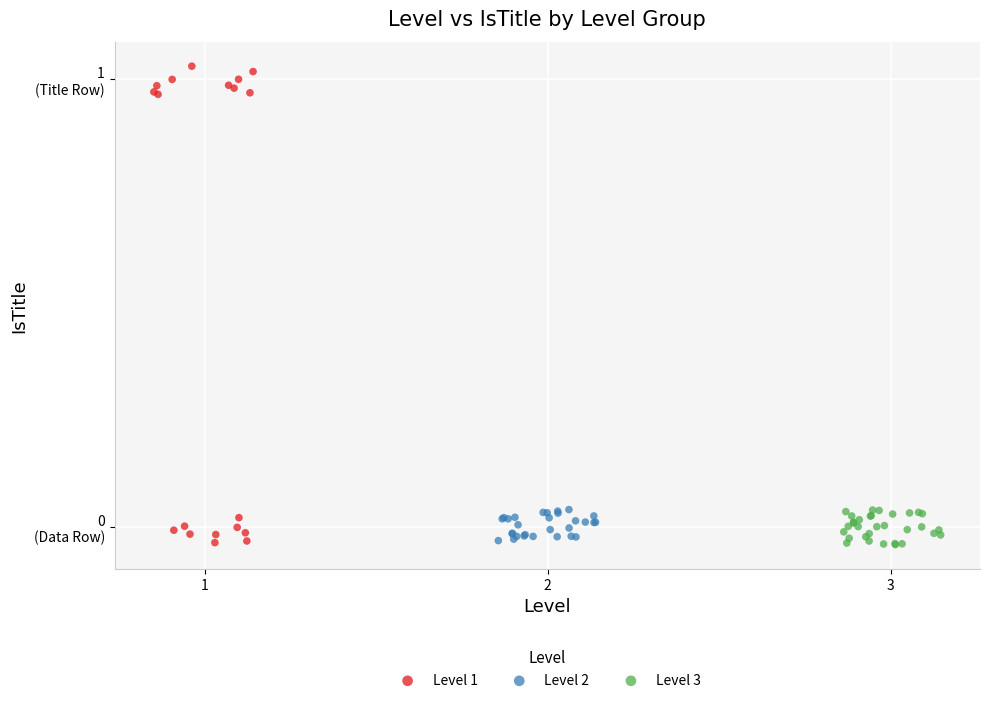

What are all the series names shown in the legend?

Level 1, Level 2, Level 3